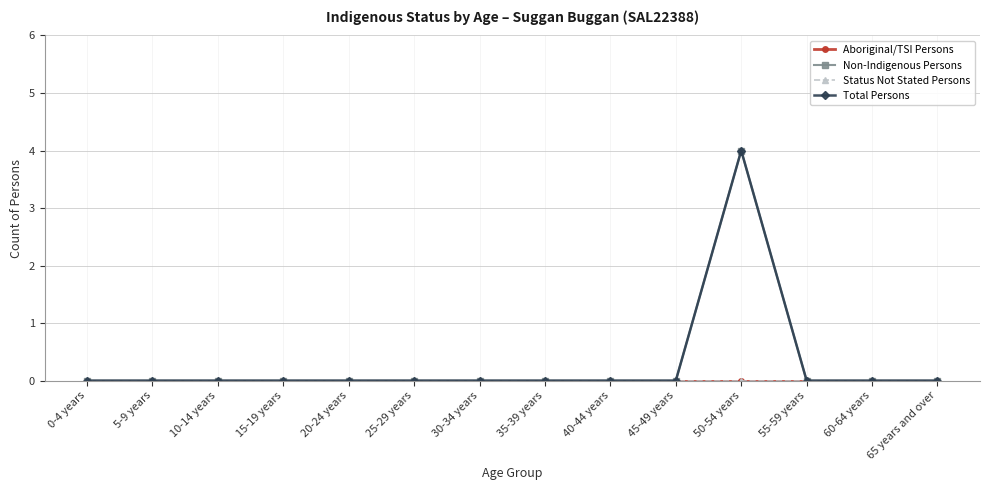

Between 45-49 years and 25-29 years, which is larger?

45-49 years